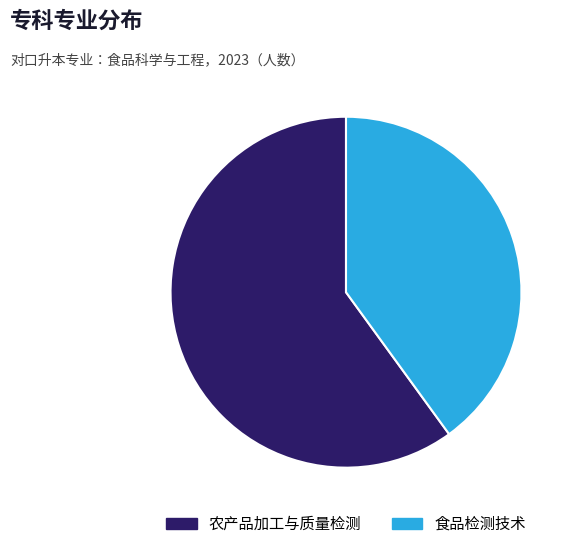

What is the ratio of the value at 食品检测技术 to the value at 农产品加工与质量检测?

0.7